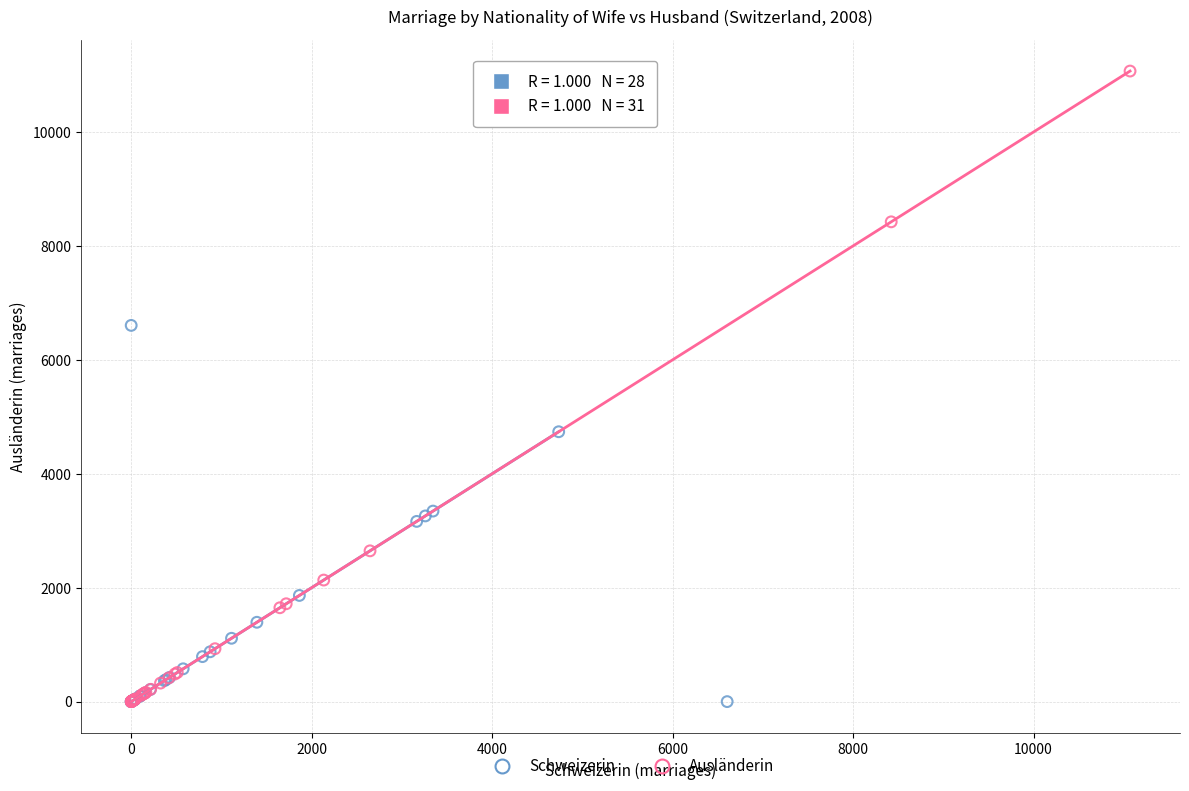

Which series contains the highest Y value?

Ausländerin